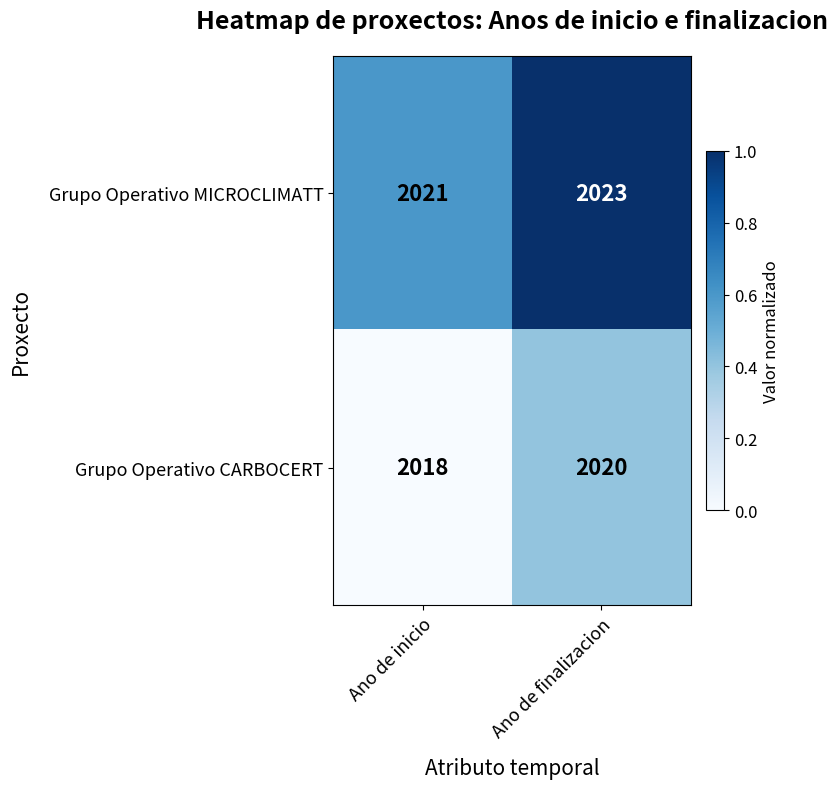

List the series in order of their overall mean, highest first.

Grupo Operativo MICROCLIMATT, Grupo Operativo CARBOCERT